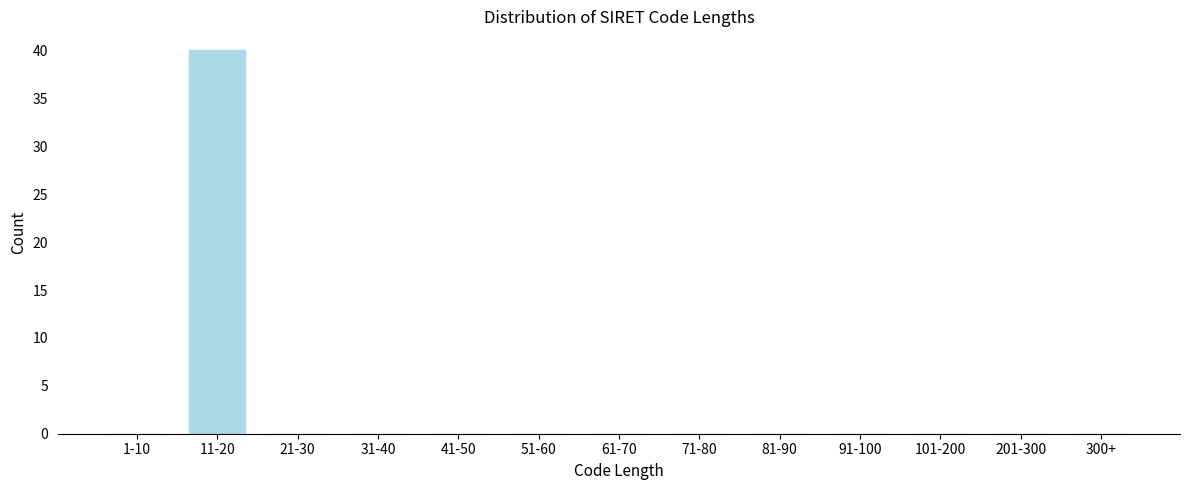

Reading left to right, transcribe all the data shown in this chart.

1-10=0	11-20=40	21-30=0	31-40=0	41-50=0	51-60=0	61-70=0	71-80=0	81-90=0	91-100=0	101-200=0	201-300=0	300+=0